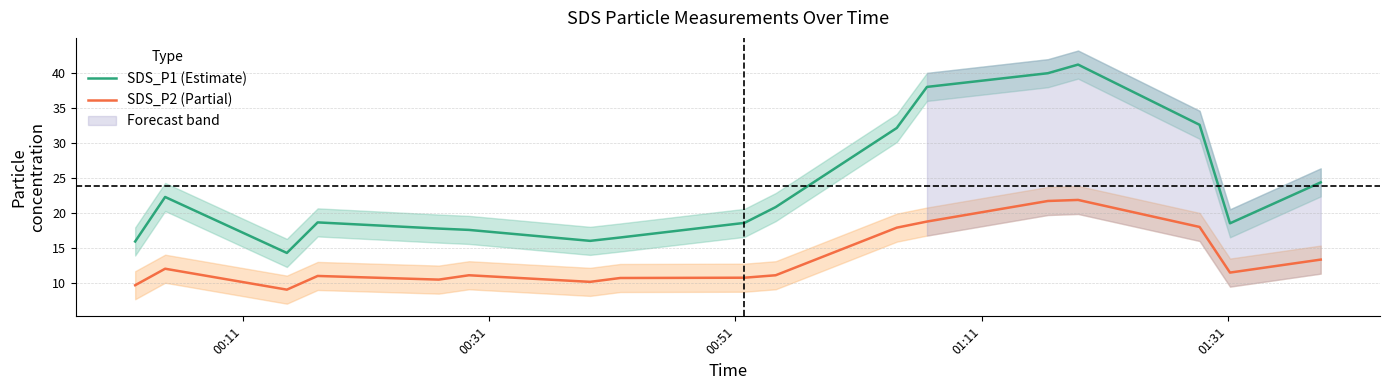

True or false: SDS_P1 (Estimate) and SDS_P2 (Partial) cross at least once.

False